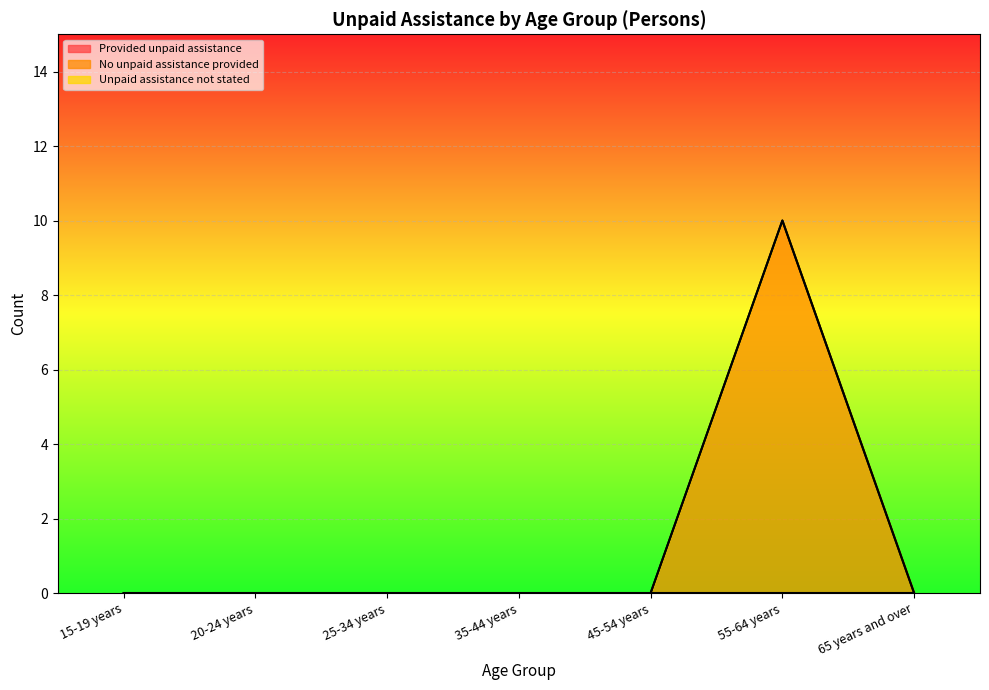

True or false: Unpaid assistance not stated and No unpaid assistance provided intersect in this chart.

False